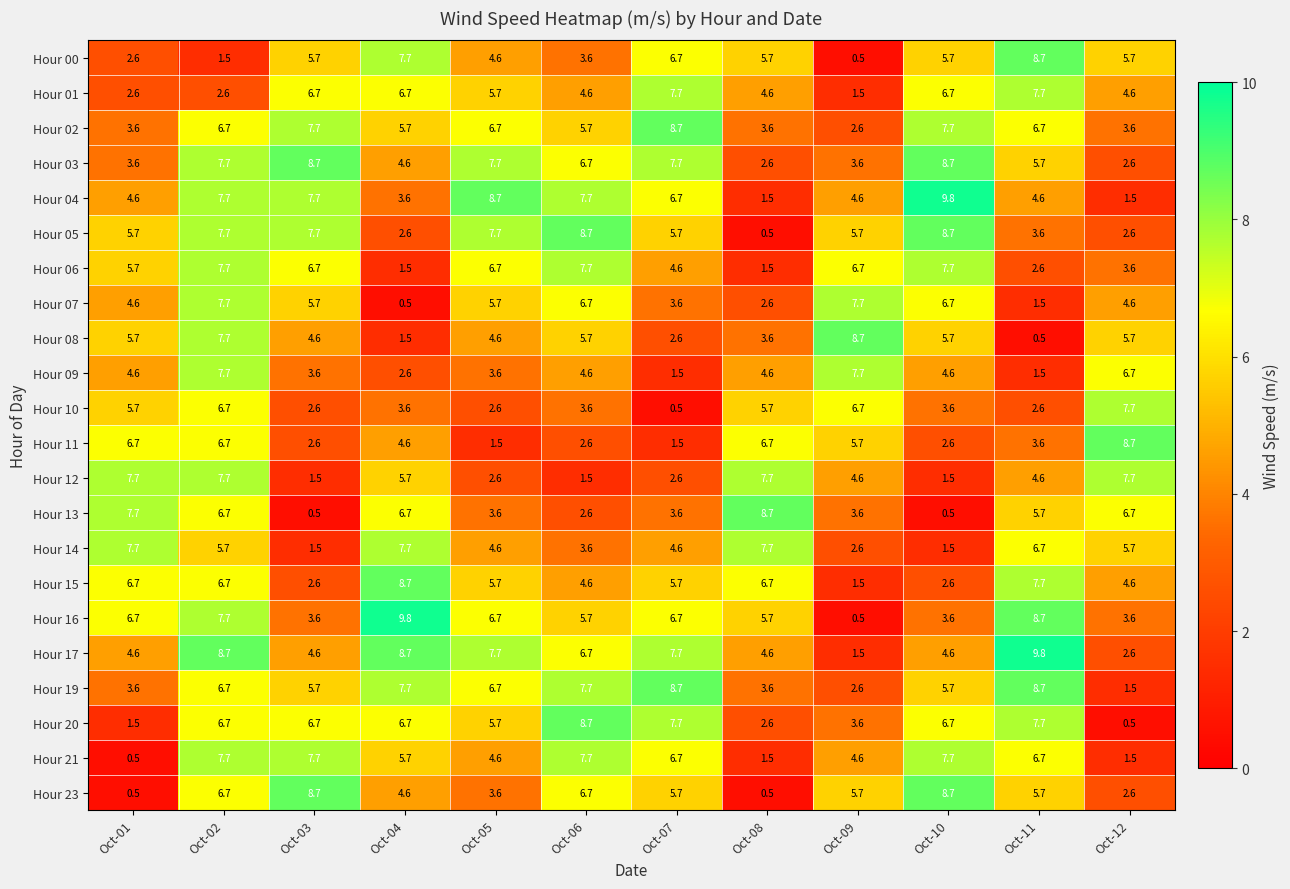

What is the maximum value for Hour 10?

7.7